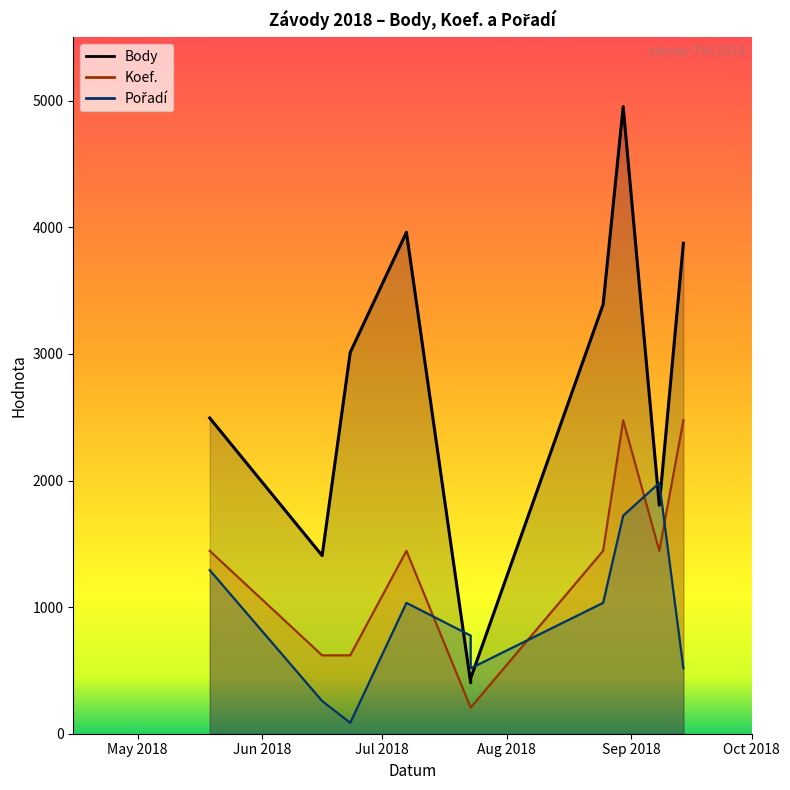

Which series has the largest total across all categories?

Body